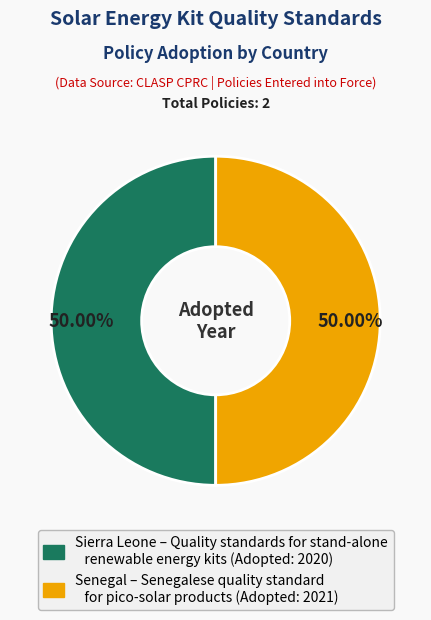

Is there a majority slice in this chart?

Yes